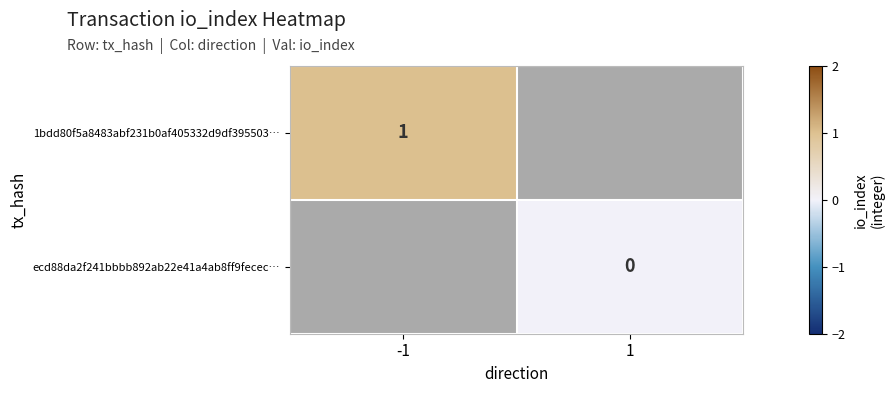

The 1bdd80f5a8483abf231b0af405332d9df395503… series shows 0 at -1. True or false?

False